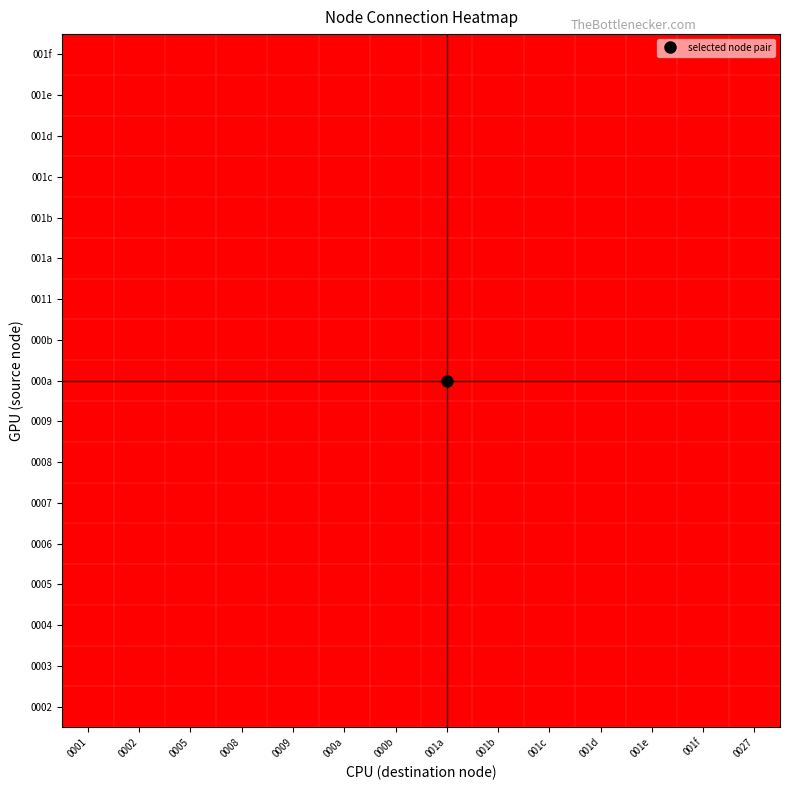

Reading right to left, transcribe all the data shown in this chart.

0002: 0027=0	001f=0	001e=0	001d=0	001c=0	001b=0	001a=0	000b=1	000a=1	0009=0	0008=0	0005=0	0002=0	0001=0
0003: 0027=0	001f=0	001e=0	001d=0	001c=0	001b=0	001a=0	000b=1	000a=1	0009=0	0008=0	0005=0	0002=0	0001=0
0004: 0027=0	001f=0	001e=0	001d=1	001c=0	001b=0	001a=0	000b=0	000a=0	0009=0	0008=0	0005=0	0002=0	0001=1
0005: 0027=0	001f=0	001e=0	001d=0	001c=1	001b=0	001a=0	000b=0	000a=0	0009=0	0008=0	0005=0	0002=0	0001=1
0006: 0027=0	001f=0	001e=1	001d=0	001c=0	001b=0	001a=0	000b=0	000a=0	0009=0	0008=0	0005=1	0002=0	0001=0
0007: 0027=0	001f=1	001e=0	001d=0	001c=0	001b=0	001a=0	000b=0	000a=0	0009=0	0008=0	0005=1	0002=0	0001=0
0008: 0027=0	001f=0	001e=0	001d=0	001c=1	001b=0	001a=0	000b=0	000a=0	0009=1	0008=0	0005=0	0002=0	0001=1
0009: 0027=0	001f=0	001e=0	001d=0	001c=0	001b=0	001a=1	000b=0	000a=0	0009=0	0008=0	0005=0	0002=0	0001=0
000a: 0027=0	001f=0	001e=0	001d=0	001c=1	001b=0	001a=0	000b=0	000a=0	0009=0	0008=0	0005=0	0002=0	0001=1
000b: 0027=0	001f=0	001e=0	001d=0	001c=0	001b=0	001a=0	000b=0	000a=0	0009=0	0008=1	0005=0	0002=0	0001=0
0011: 0027=0	001f=0	001e=0	001d=0	001c=0	001b=0	001a=0	000b=0	000a=0	0009=0	0008=0	0005=0	0002=1	0001=0
001a: 0027=0	001f=0	001e=0	001d=0	001c=0	001b=1	001a=0	000b=0	000a=0	0009=0	0008=0	0005=0	0002=0	0001=0
001b: 0027=1	001f=0	001e=0	001d=0	001c=0	001b=0	001a=0	000b=0	000a=0	0009=0	0008=0	0005=0	0002=0	0001=0
001c: 0027=0	001f=0	001e=0	001d=0	001c=0	001b=0	001a=0	000b=0	000a=0	0009=0	0008=0	0005=0	0002=0	0001=1
001d: 0027=0	001f=0	001e=0	001d=0	001c=1	001b=0	001a=0	000b=0	000a=0	0009=0	0008=0	0005=0	0002=0	0001=0
001e: 0027=0	001f=0	001e=0	001d=0	001c=0	001b=0	001a=0	000b=0	000a=0	0009=0	0008=0	0005=1	0002=0	0001=0
001f: 0027=0	001f=0	001e=0	001d=0	001c=0	001b=0	001a=0	000b=0	000a=0	0009=0	0008=0	0005=1	0002=0	0001=0